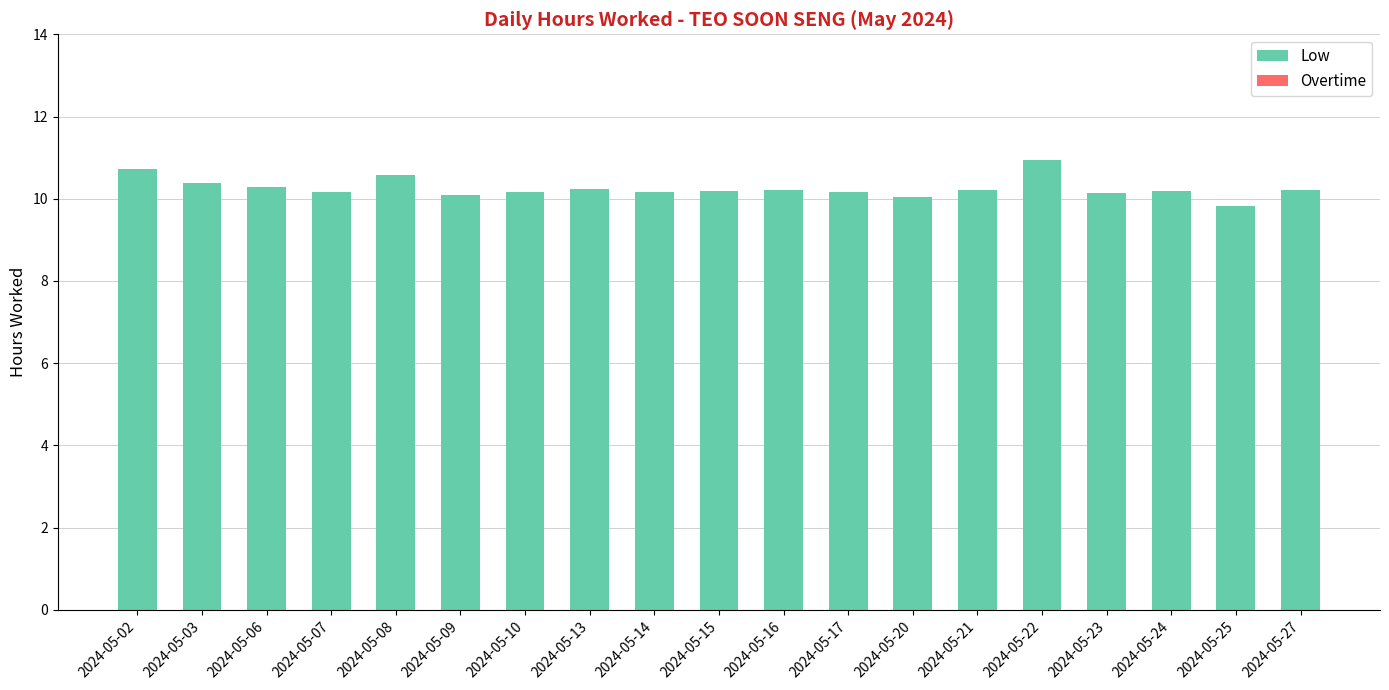

The value at 2024-05-15 is 17.4. True or false?

False